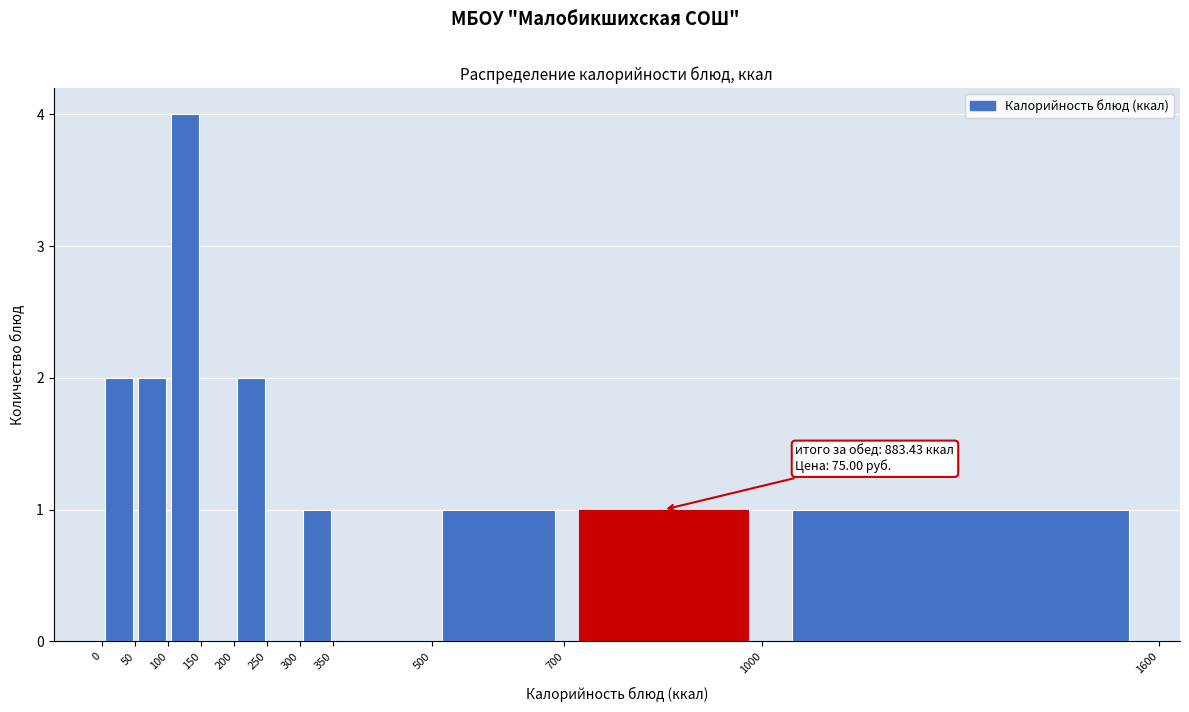

Which range on the x-axis has the tallest bar?

100 to 150